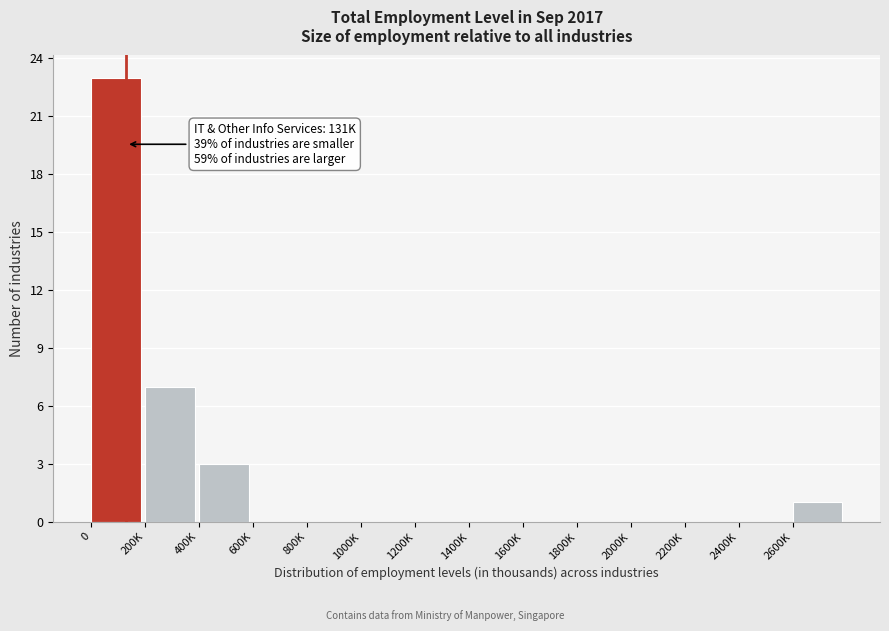

Reading left to right, transcribe all the data shown in this chart.

0=23	200K=7	400K=3	600K=0	800K=0	1000K=0	1200K=0	1400K=0	1600K=0	1800K=0	2000K=0	2200K=0	2400K=0	2600K=1